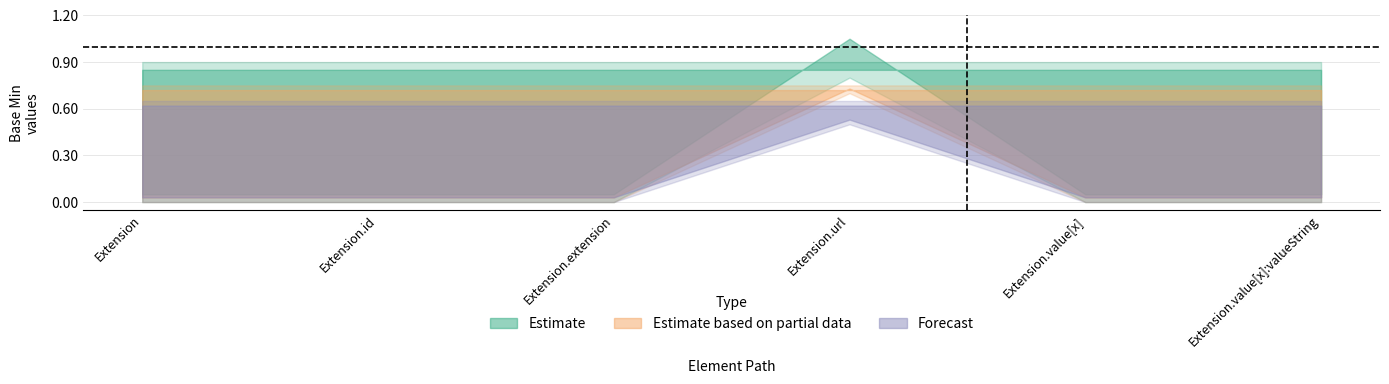

How many lines are shown in the chart?

2